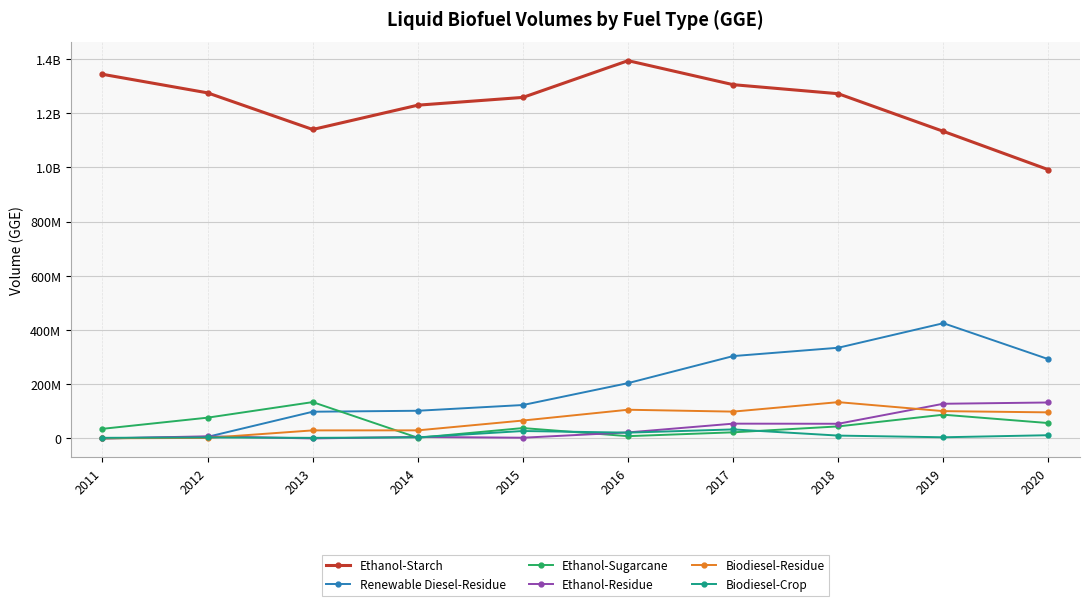

Does the chart have visible grid lines?

Yes